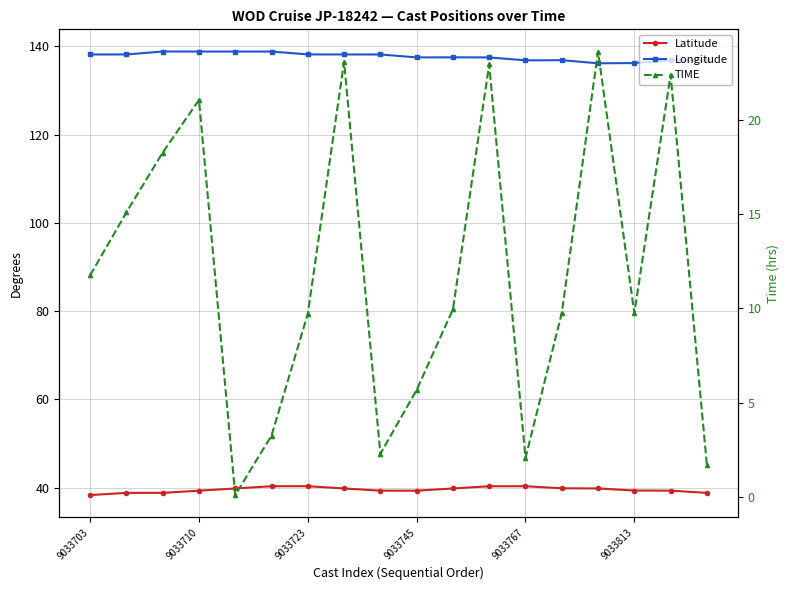

Count the number of categories in the chart.

18